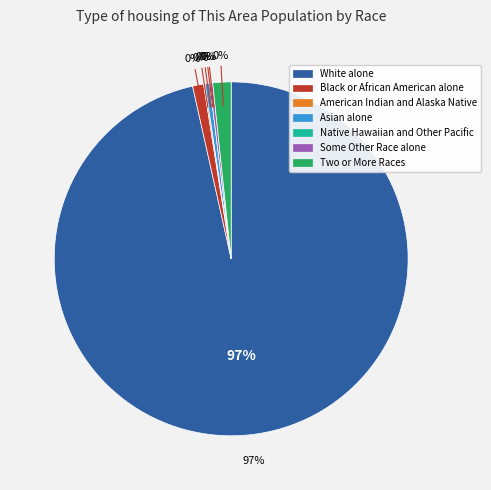

What is the largest slice in the pie chart?

White alone